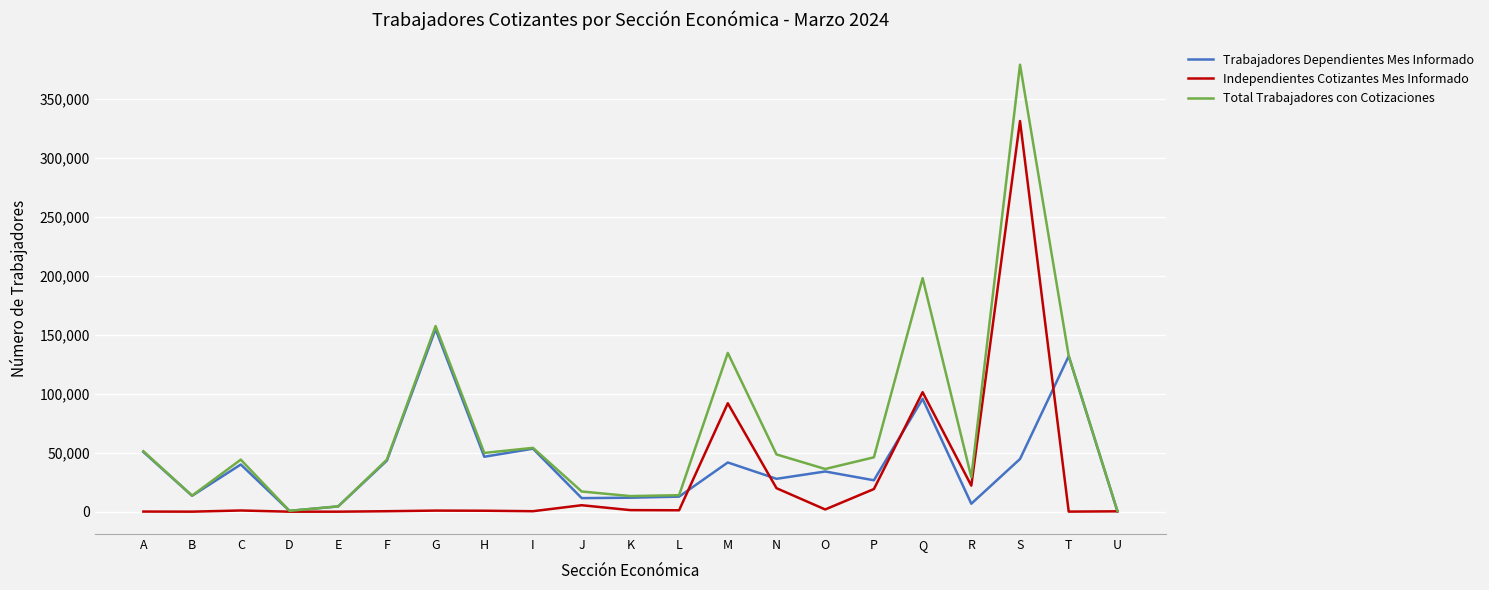

Which series has the widest spread of values?

Total Trabajadores con Cotizaciones